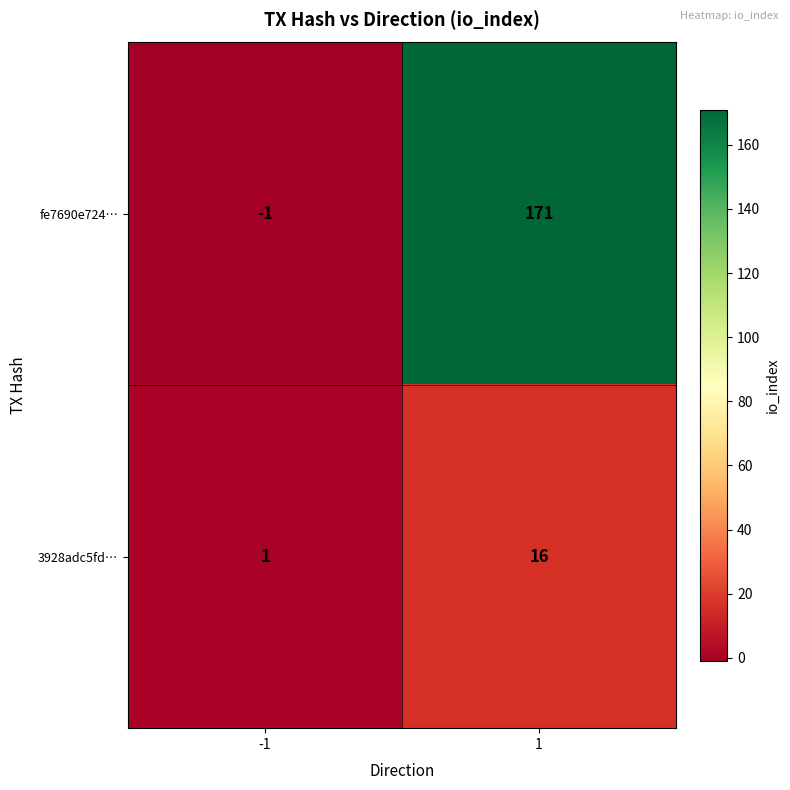

Which series changed the most between -1 and 1?

fe7690e724…